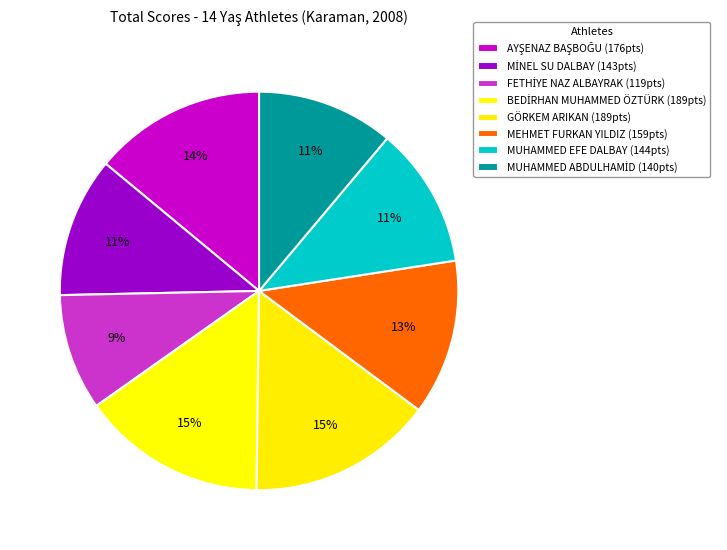

To the nearest percent, what is the combined percentage of GÖRKEM ARIKAN and FETHİYE NAZ ALBAYRAK?

24%